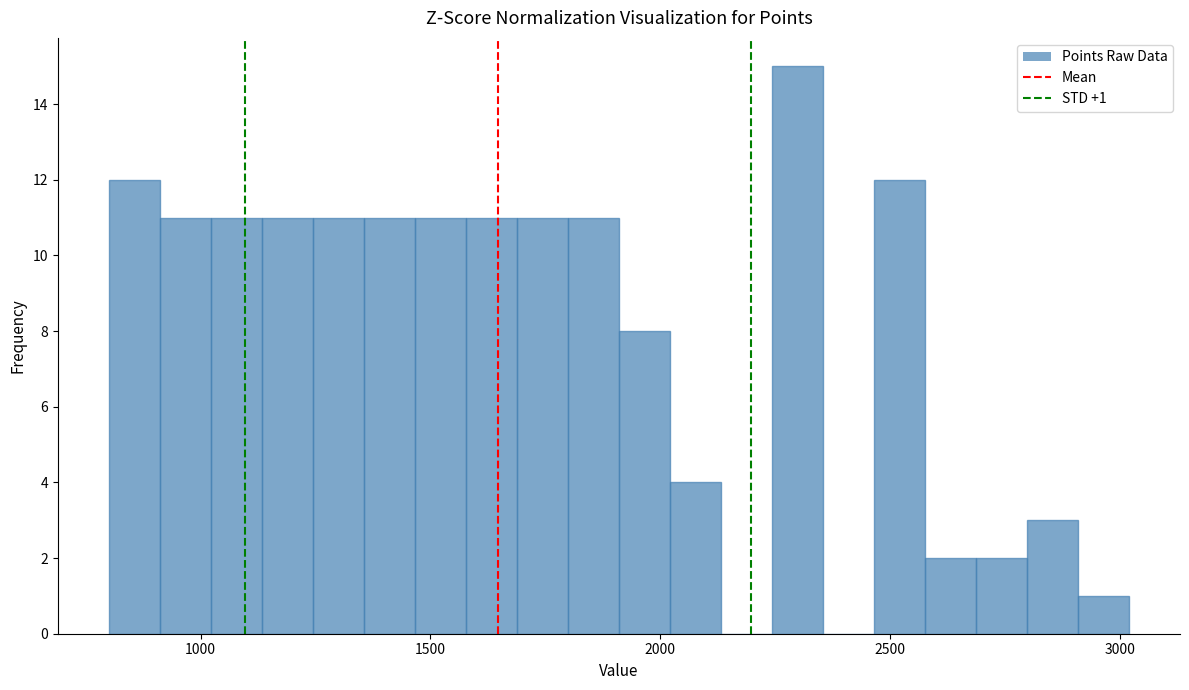

Around what value on the x-axis is the tallest bar? Give the approximate position of its centre, as read against the axis.

2300